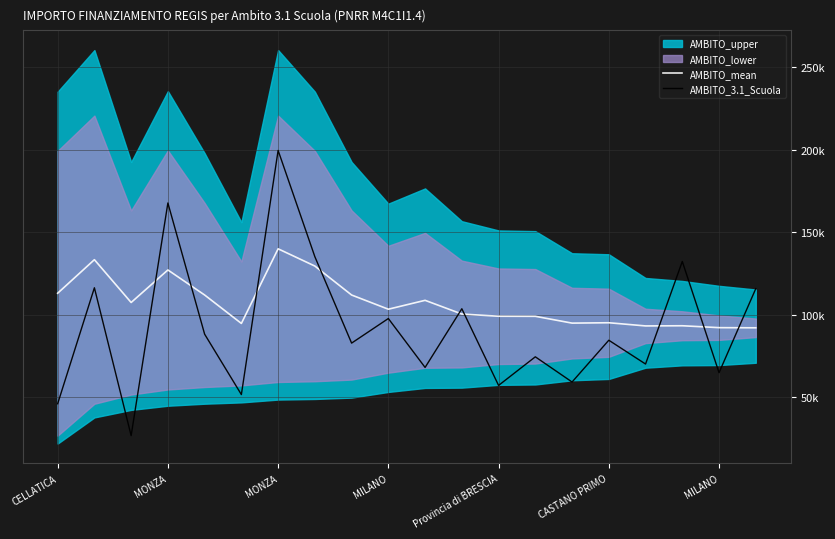

True or false: AMBITO_3.1_Scuola and AMBITO_mean cross at least once.

True